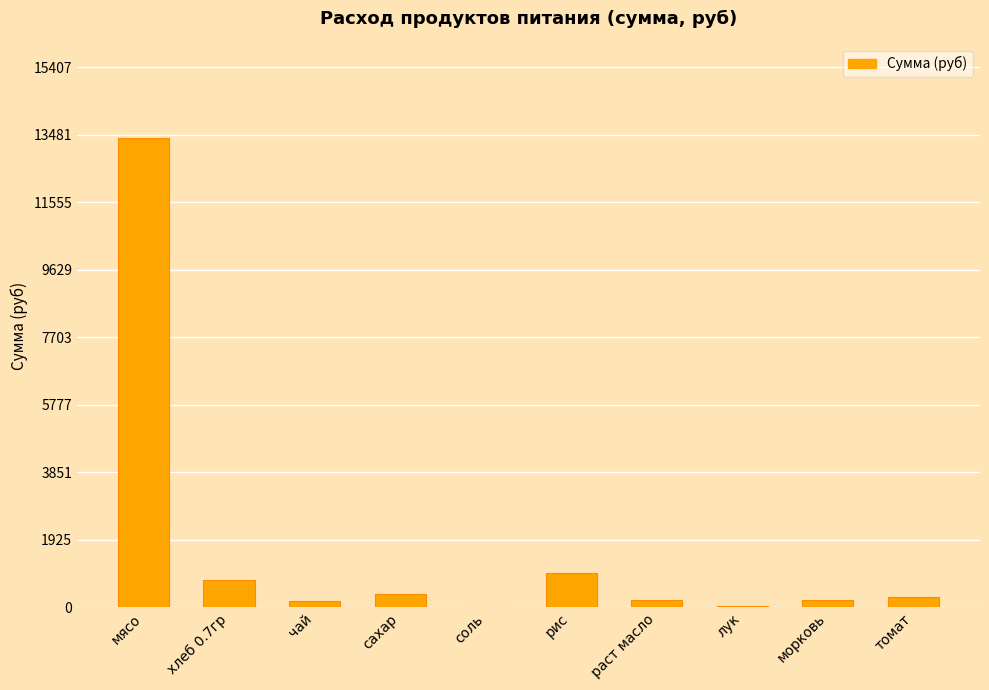

Which label corresponds to the largest value in the chart?

мясо